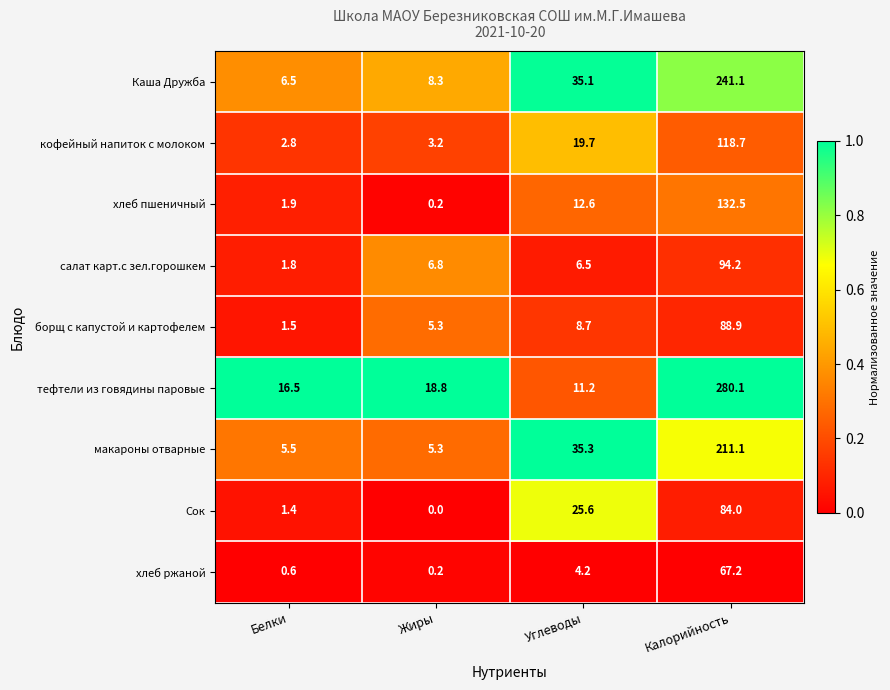

What is the average value of the кофейный напиток с молоком series?

36.1